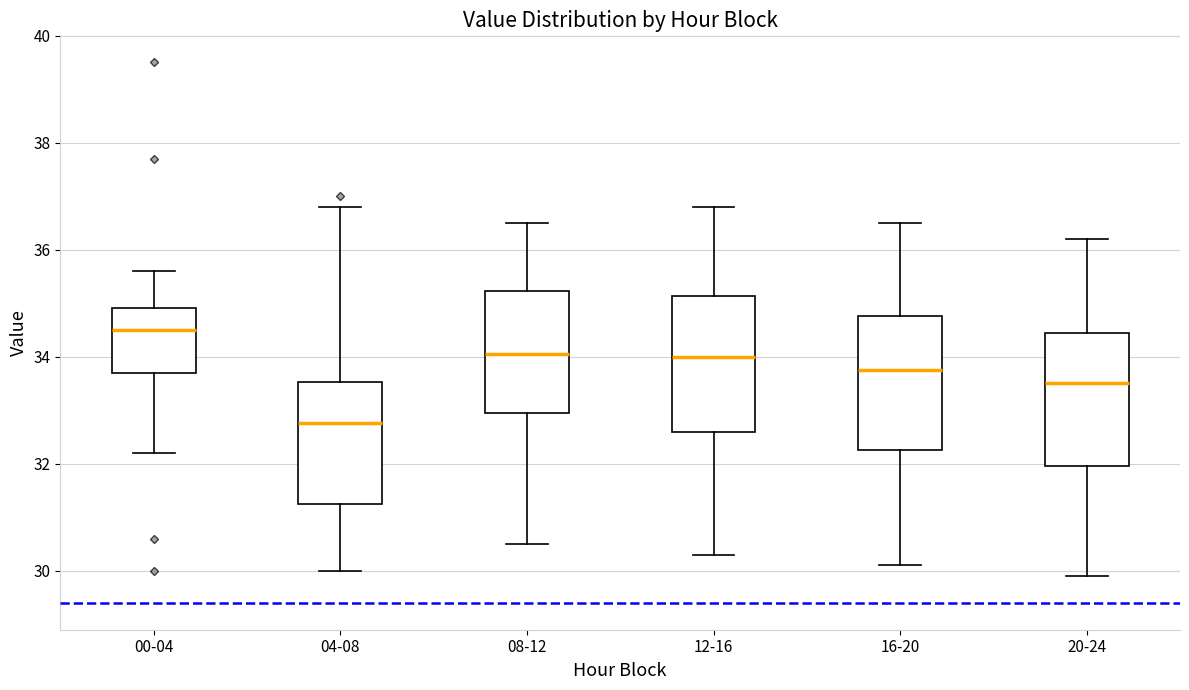

Which box has the lowest median line?

04-08